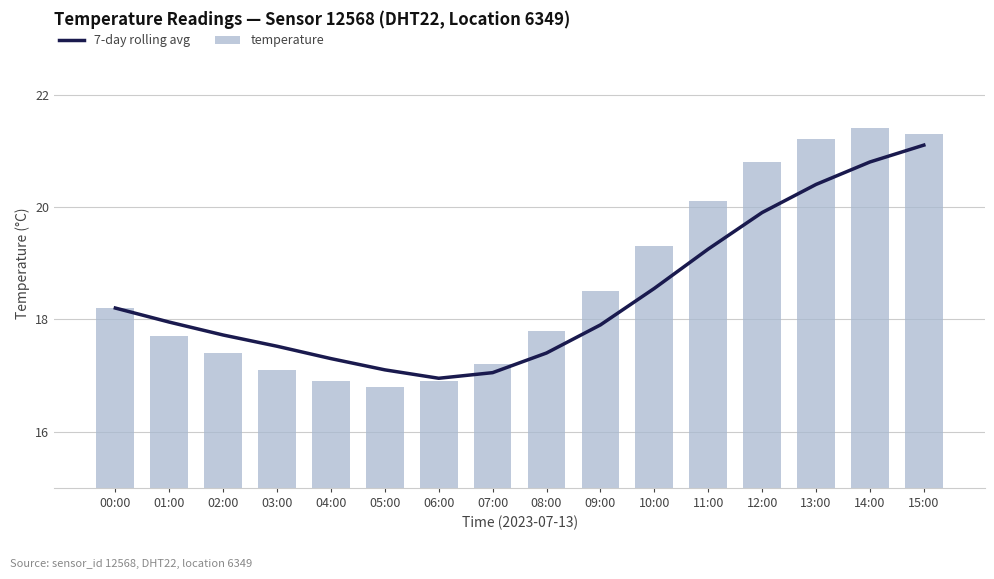

What are all the series names shown in the legend?

7-day rolling avg, temperature